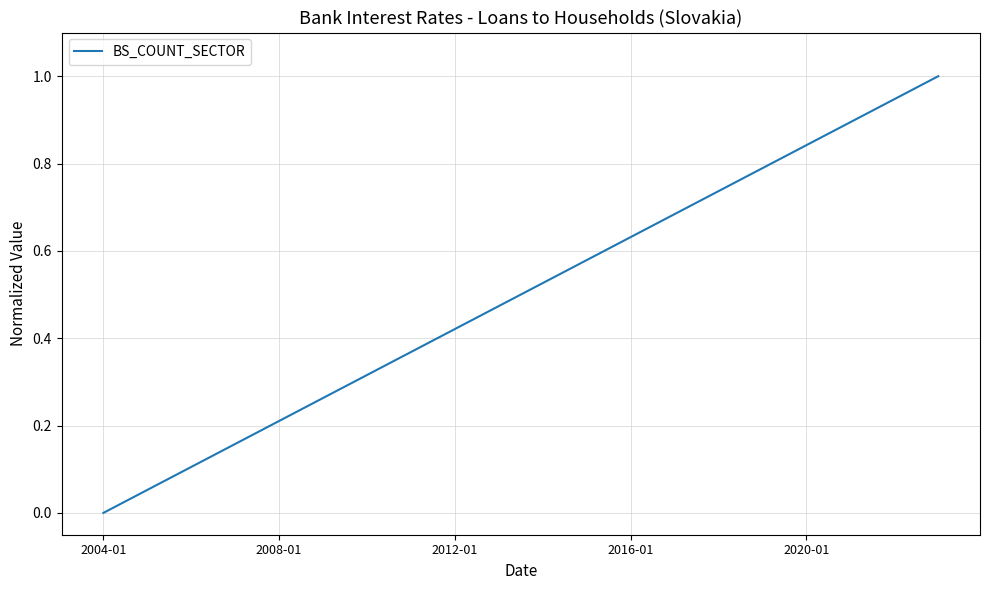

How many values are above zero?

19